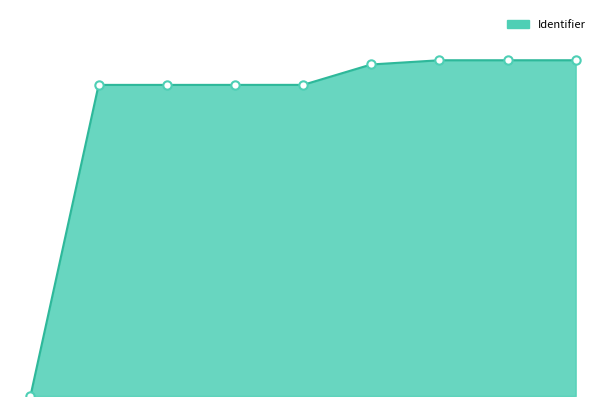

What is the sum of all values?

9979733